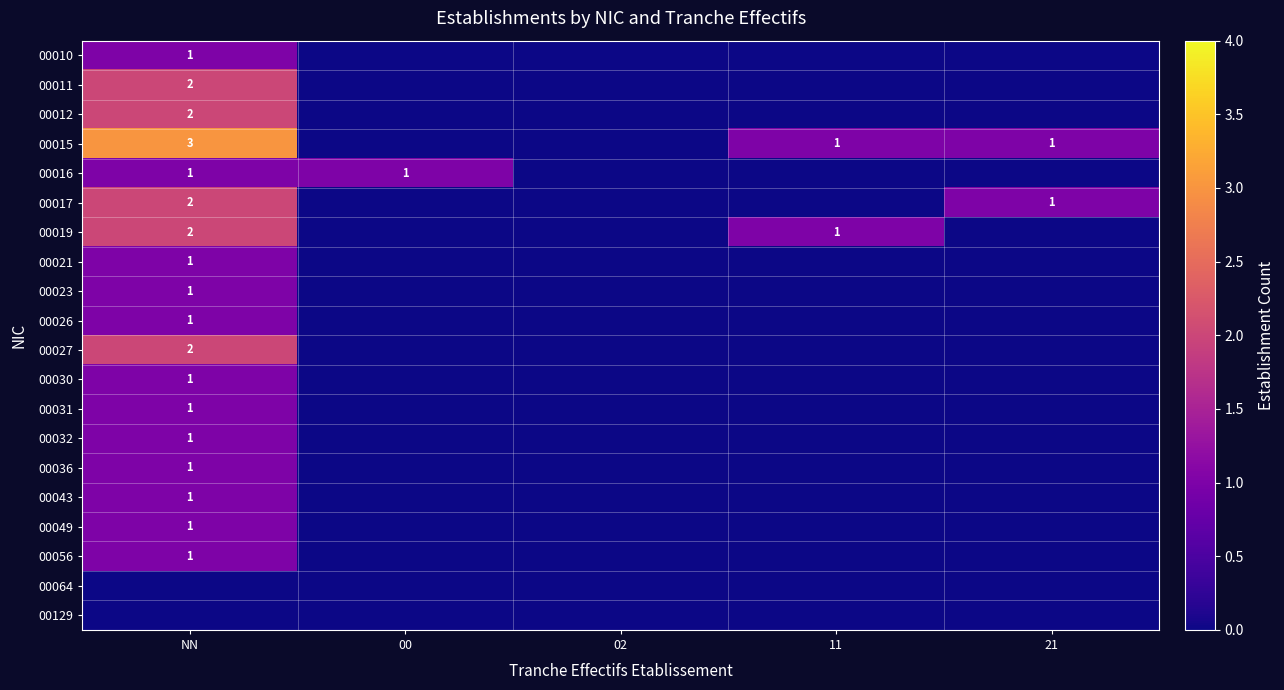

What is the spread (max minus min) of values at 21?

1